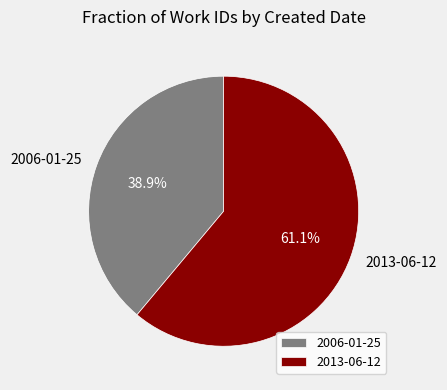

To the nearest percent, what is the average slice percentage?

50%